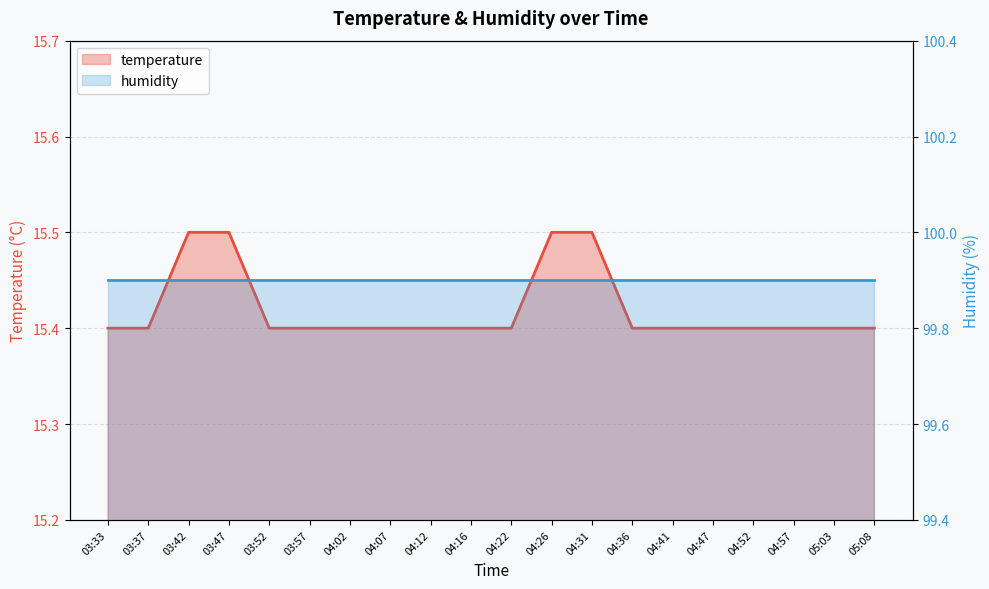

What position from the right is 05:03?

2